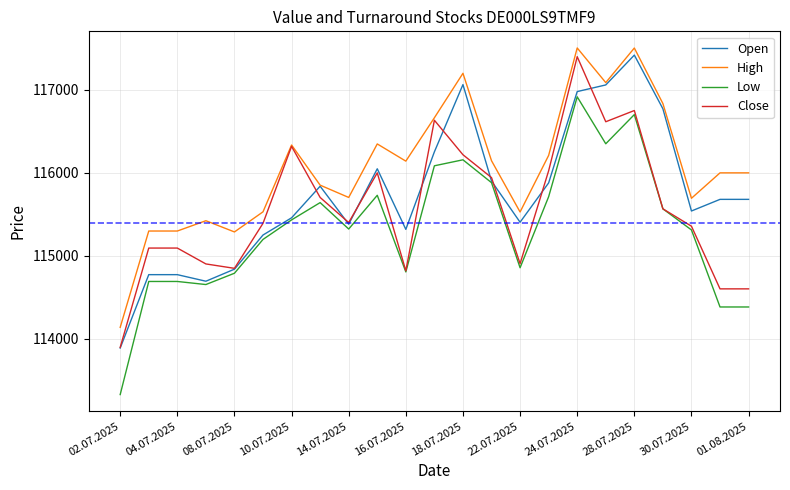

True or false: Low and High intersect in this chart.

False